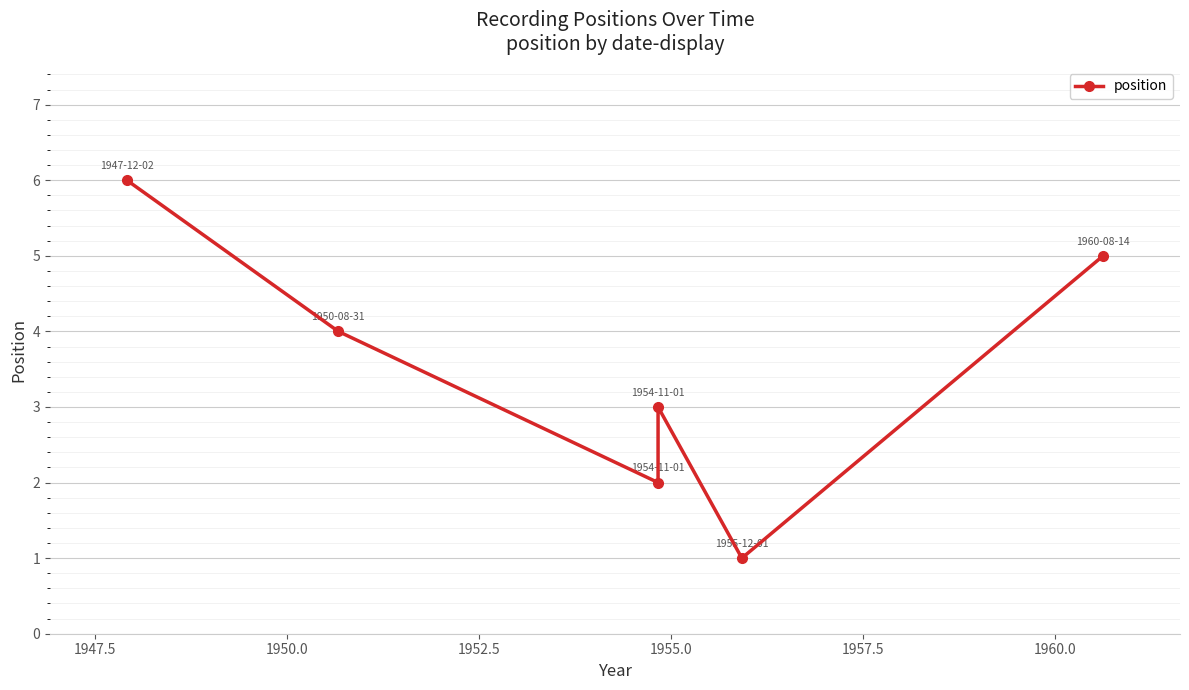

Which has a higher value, 1952.5 or 1950.0?

1952.5